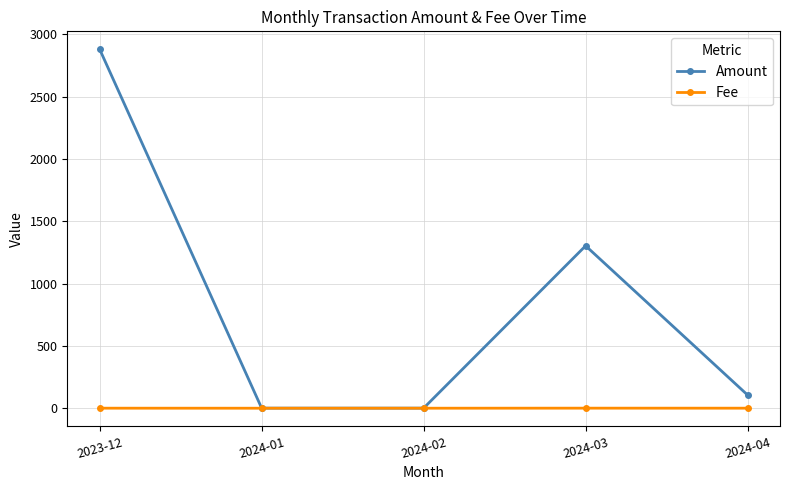

Rank the series by their maximum value, from highest to lowest.

Amount, Fee